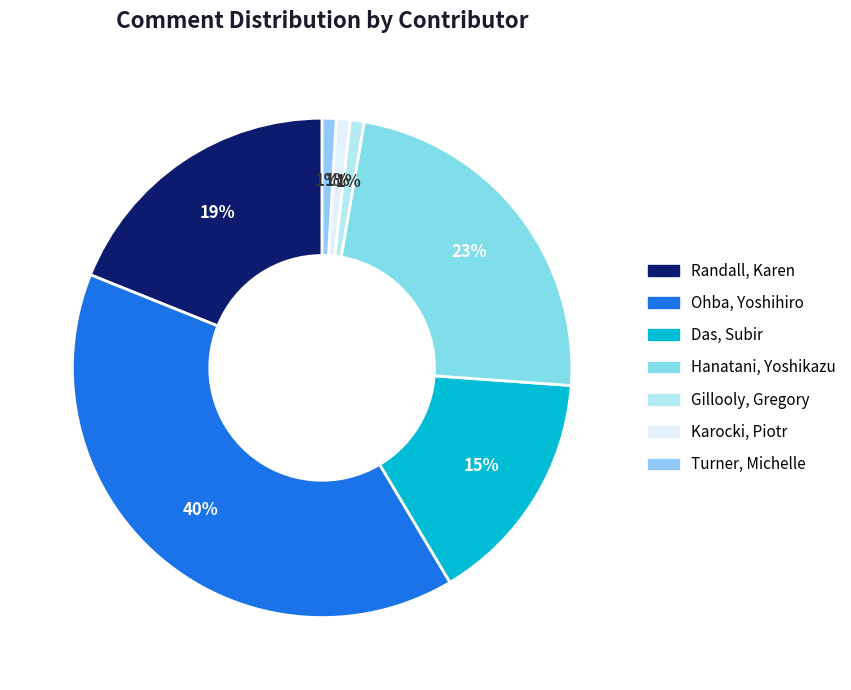

How many segments does this pie chart have?

7